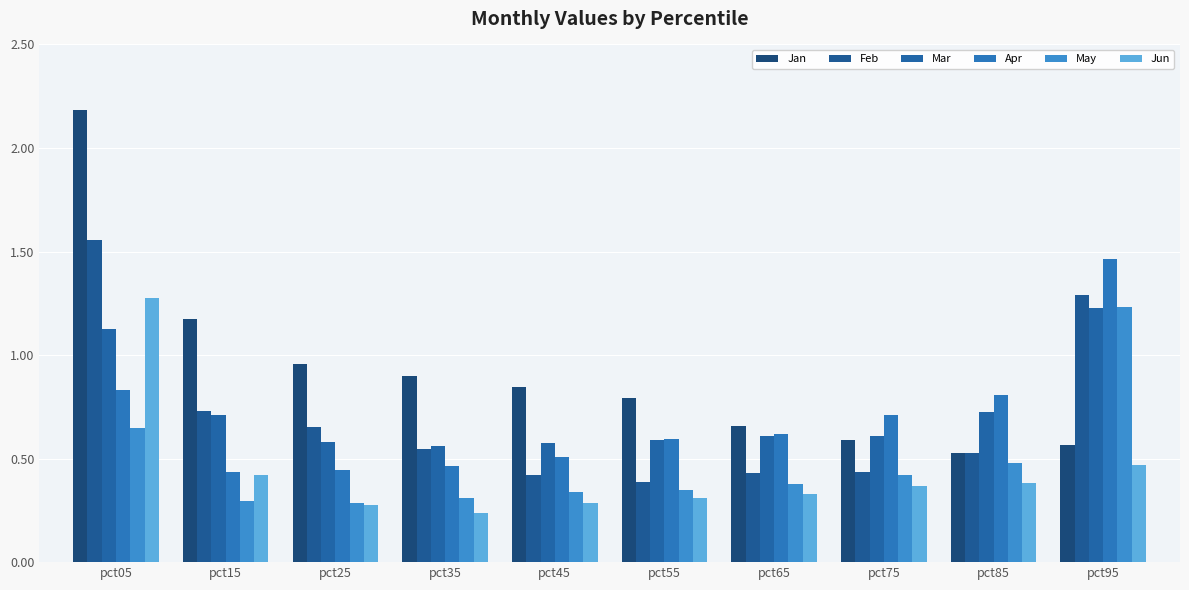

What is the difference between the Mar values at pct05 and pct75?

0.5